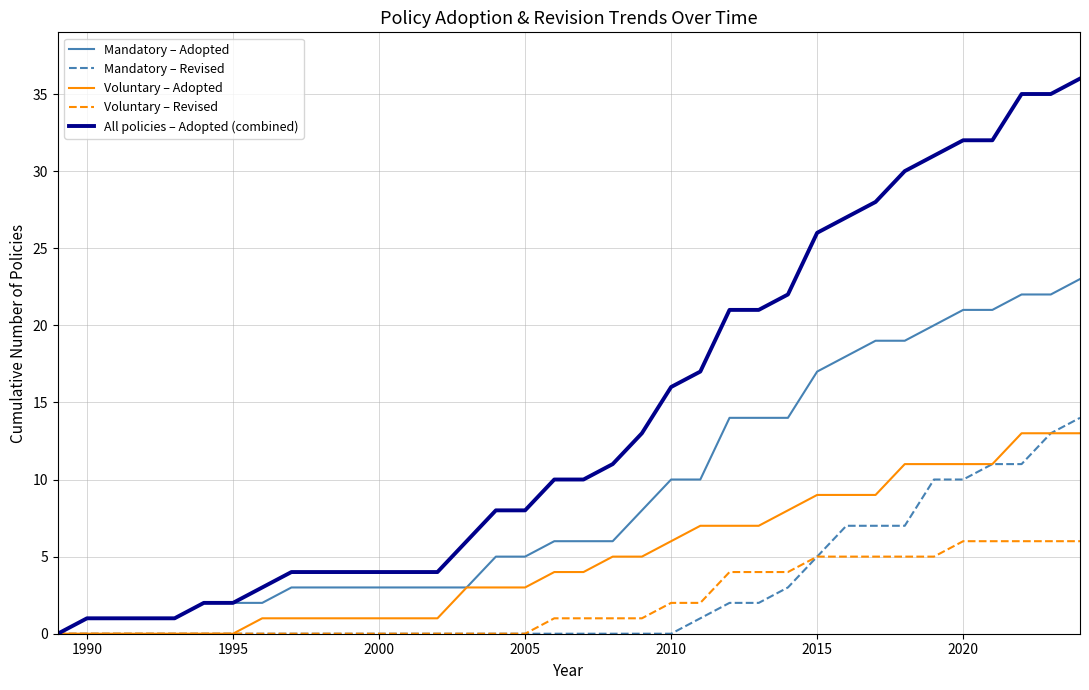

Which series has the largest total across all categories?

All policies – Adopted (combined)